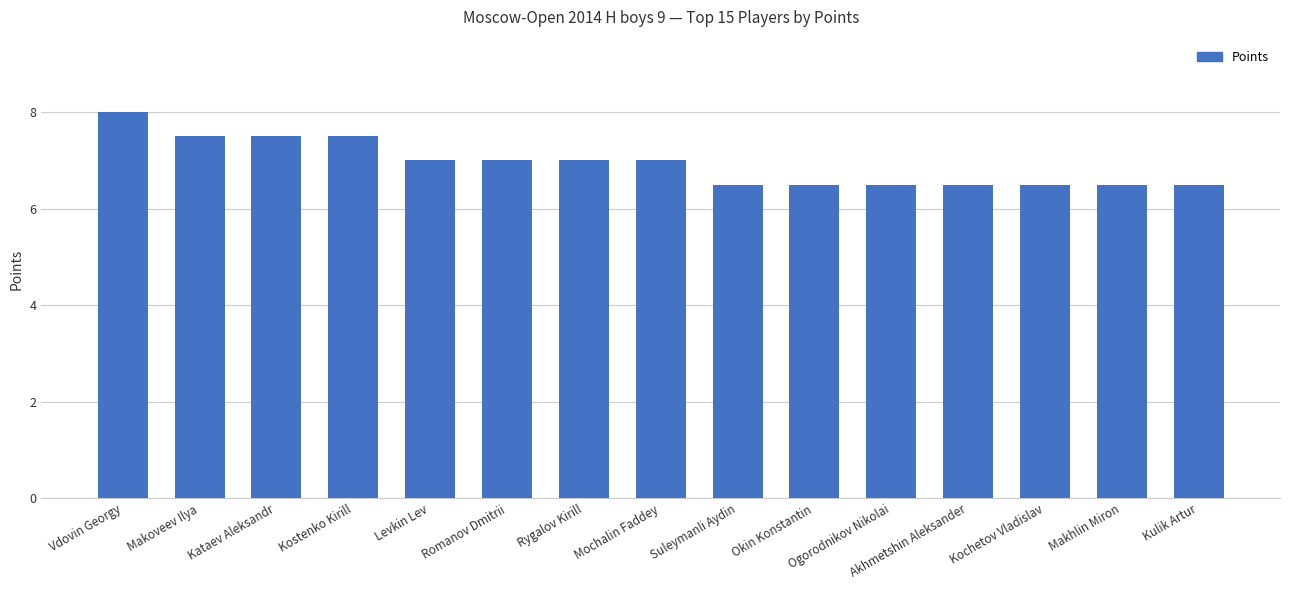

Reading left to right, transcribe all the data shown in this chart.

8.0	7.5	7.5	7.5	7.0	7.0	7.0	7.0	6.5	6.5	6.5	6.5	6.5	6.5	6.5